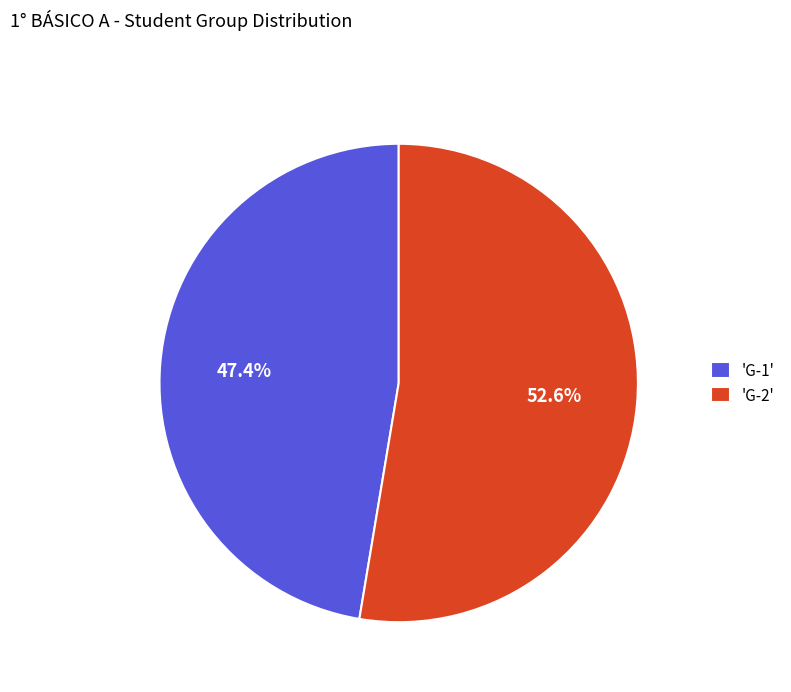

What is the ratio of the value at 'G-1' to the value at 'G-2'?

0.9